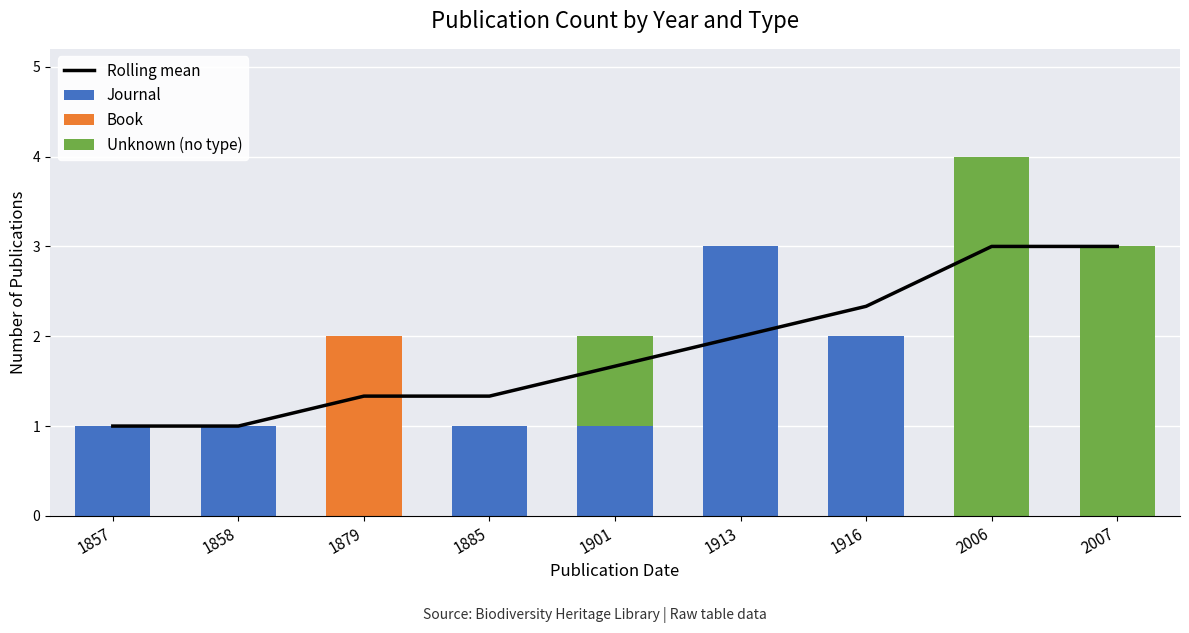

Between 1916 and 2006, which series saw the biggest shift?

Unknown (no type)